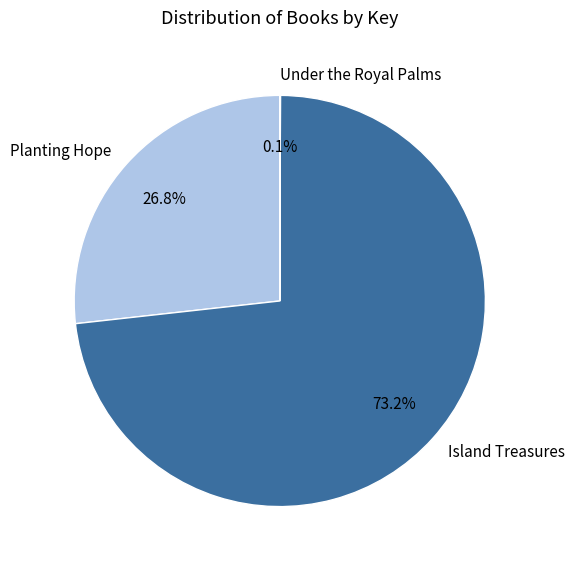

True or false: Planting Hope accounts for 12% of the total.

False